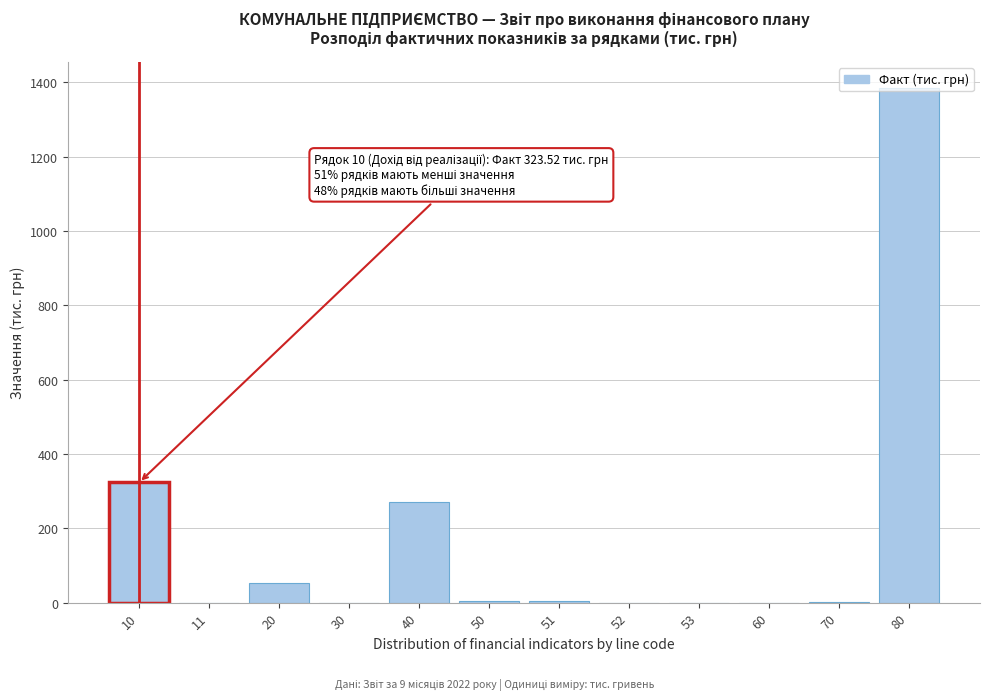

What is the sum of all values?

2043.0